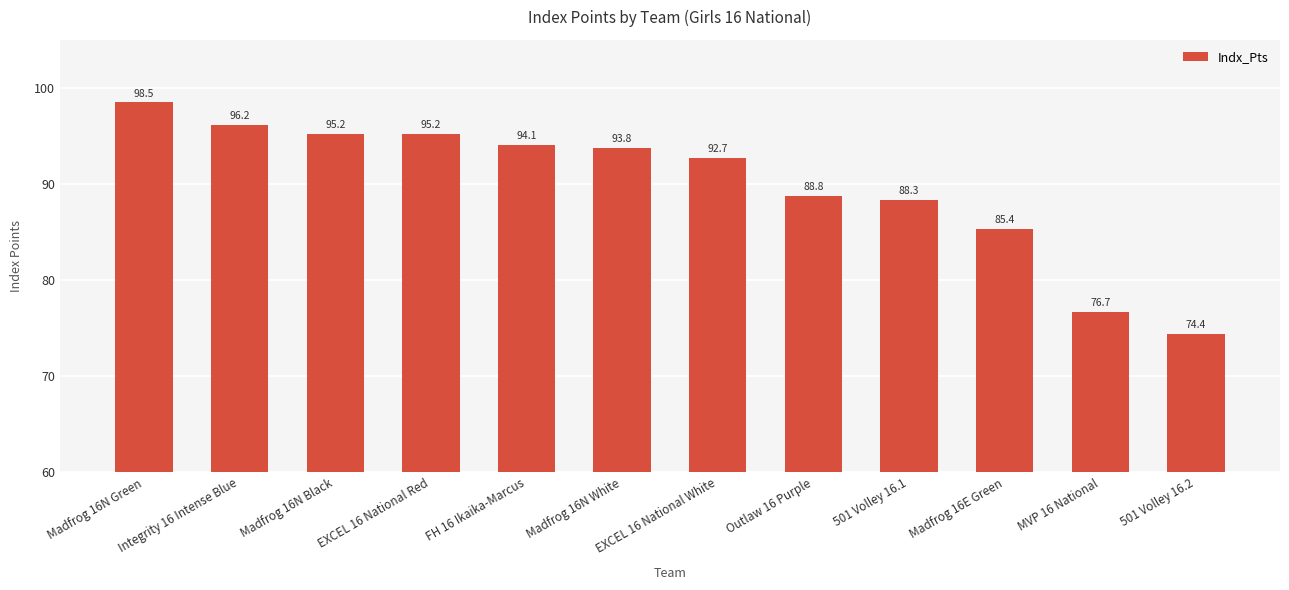

Reading left to right, transcribe all the data shown in this chart.

98.5	96.2	95.2	95.2	94.1	93.8	92.7	88.8	88.3	85.4	76.7	74.4